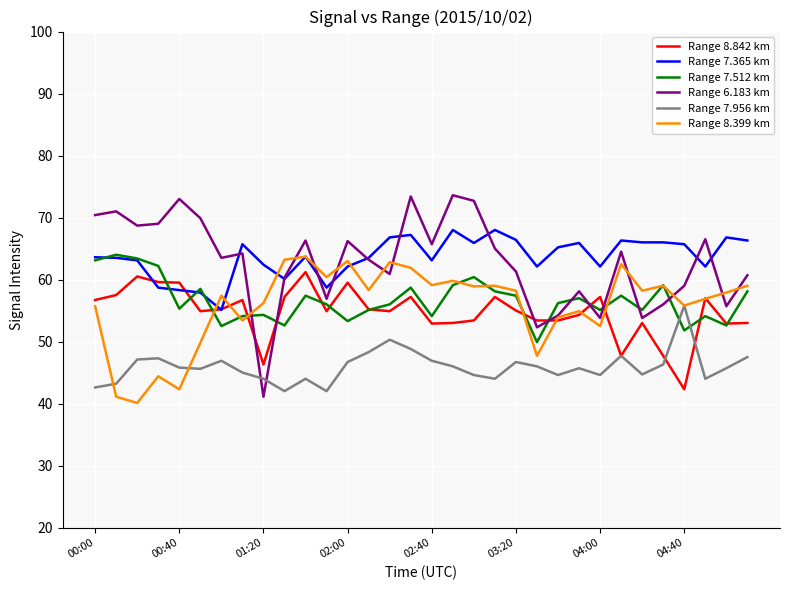

What is the smallest value displayed?

40.1